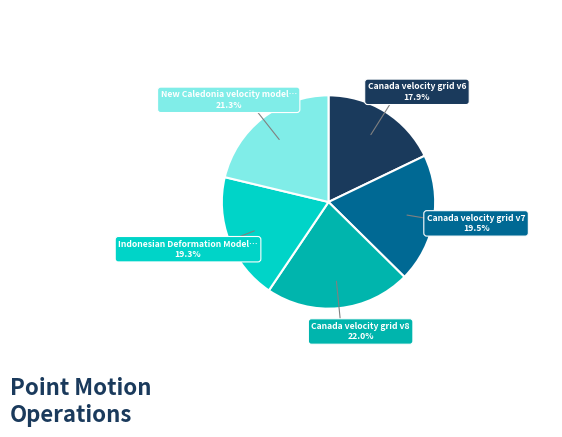

Is there a majority slice in this chart?

No